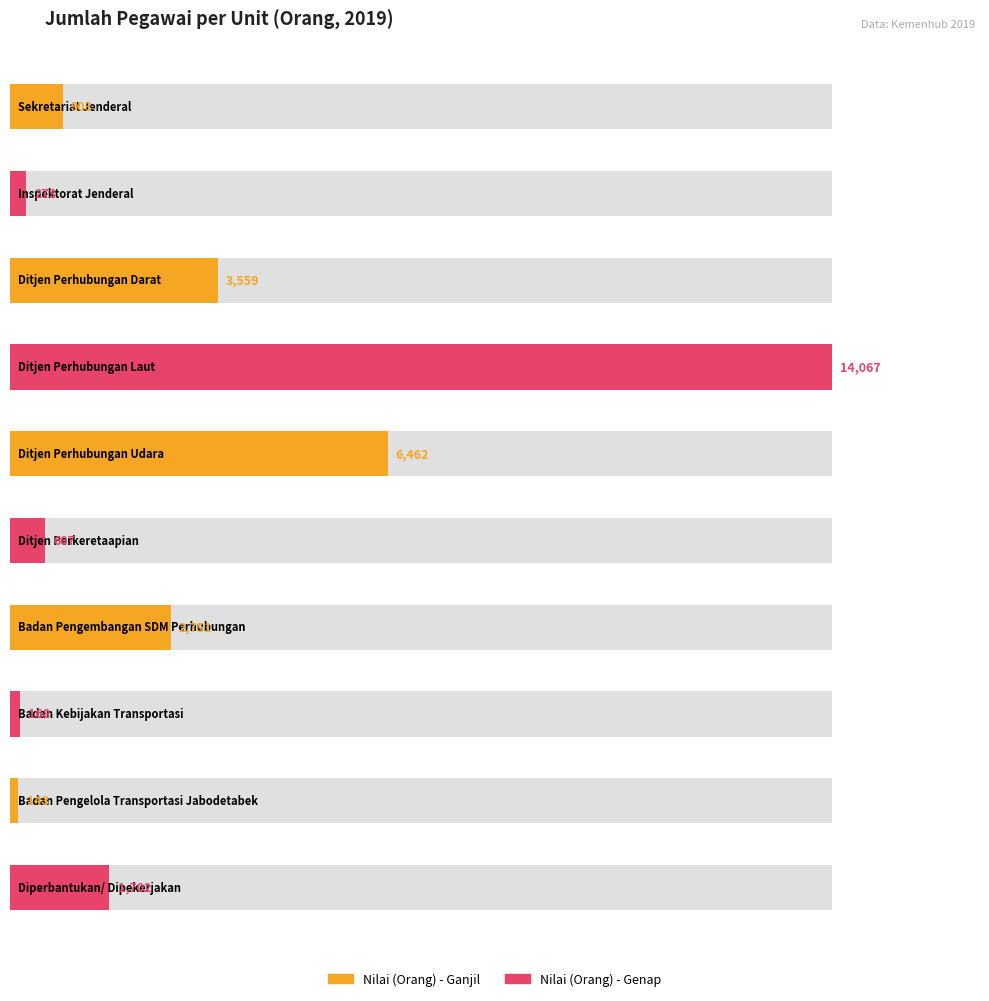

Reading left to right, what are all the values shown in this chart?

903	273	3559	14067	6462	607	2751	168	143	1702